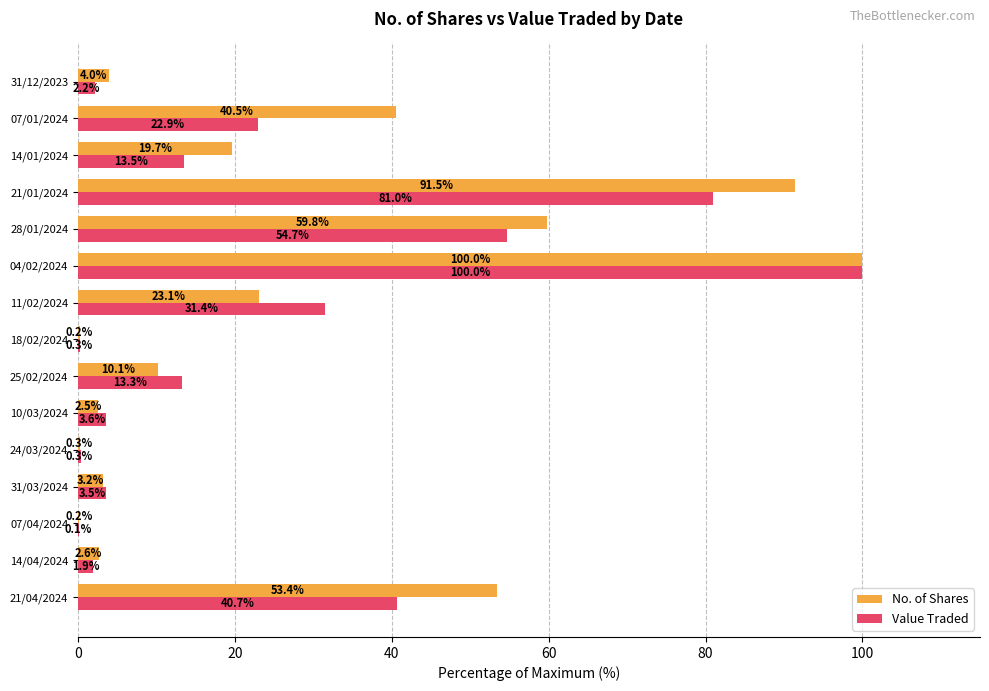

What value does the Value Traded series have at 14/04/2024?

1.9